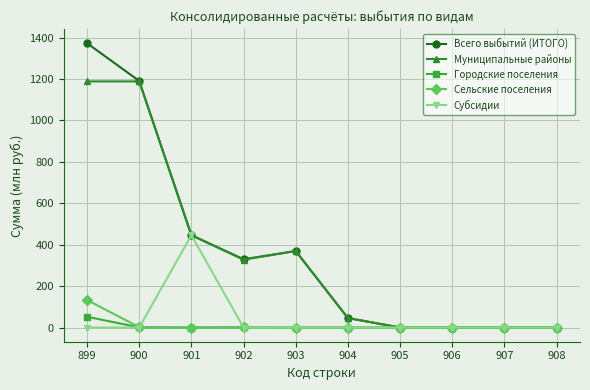

Which series changed the most between 899 and 908?

Всего выбытий (ИТОГО)